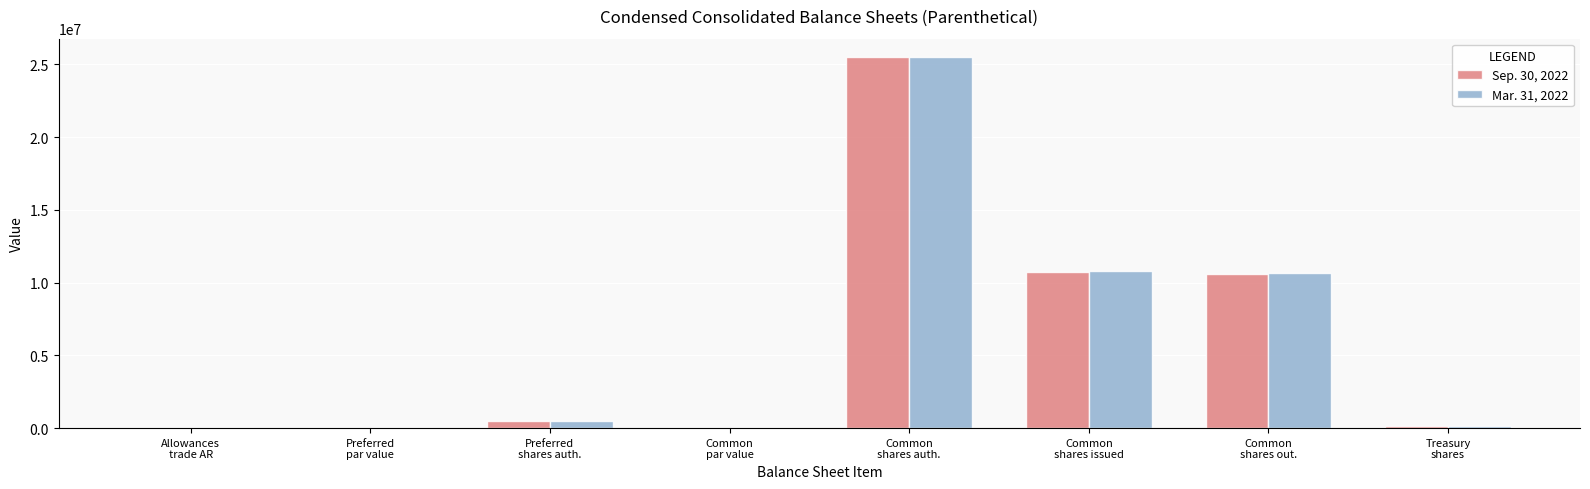

Is it true that Sep. 30, 2022 equals 147000.0 at Treasury
shares?

True